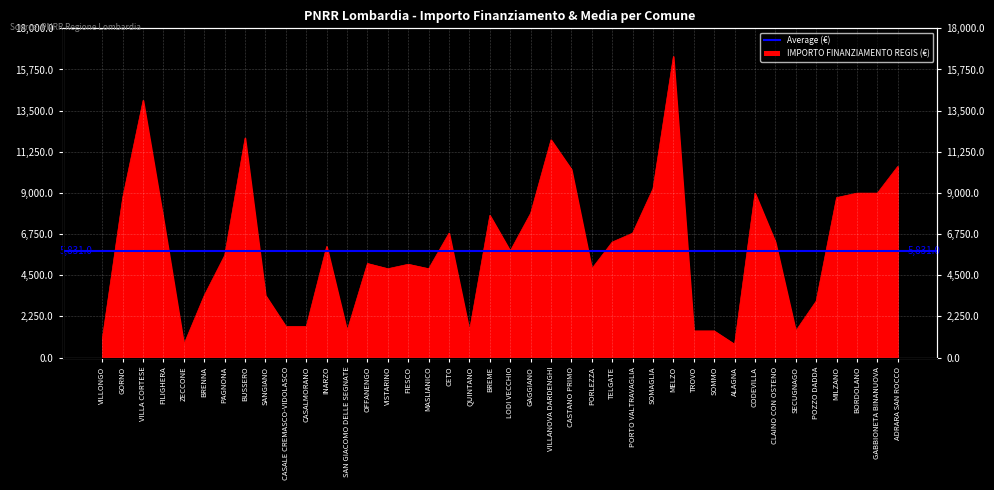

Count the number of values greater than 6075.

19